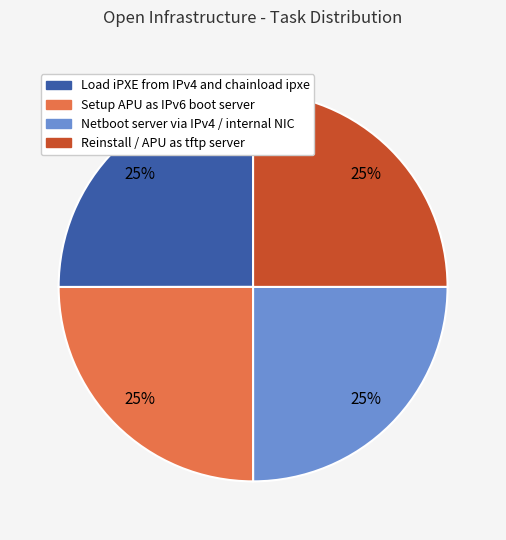

To the nearest percent, what is the average slice percentage?

25%